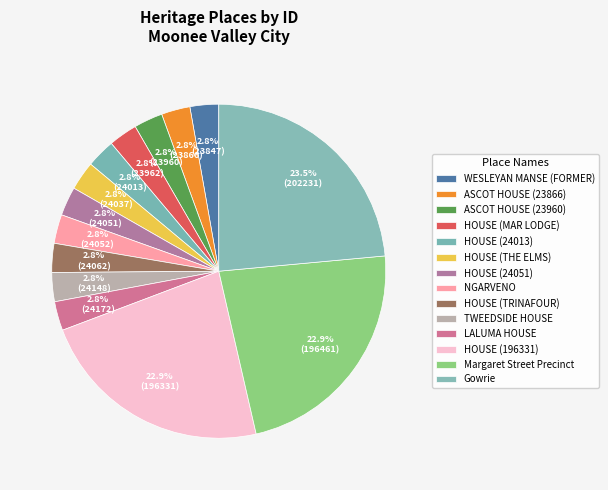

Rank the categories by value from highest to lowest.

Gowrie, Margaret Street Precinct, HOUSE (196331), LALUMA HOUSE, TWEEDSIDE HOUSE, HOUSE (TRINAFOUR), NGARVENO, HOUSE (24051), HOUSE (THE ELMS), HOUSE (24013), HOUSE (MAR LODGE), ASCOT HOUSE (23960), ASCOT HOUSE (23866), WESLEYAN MANSE (FORMER)